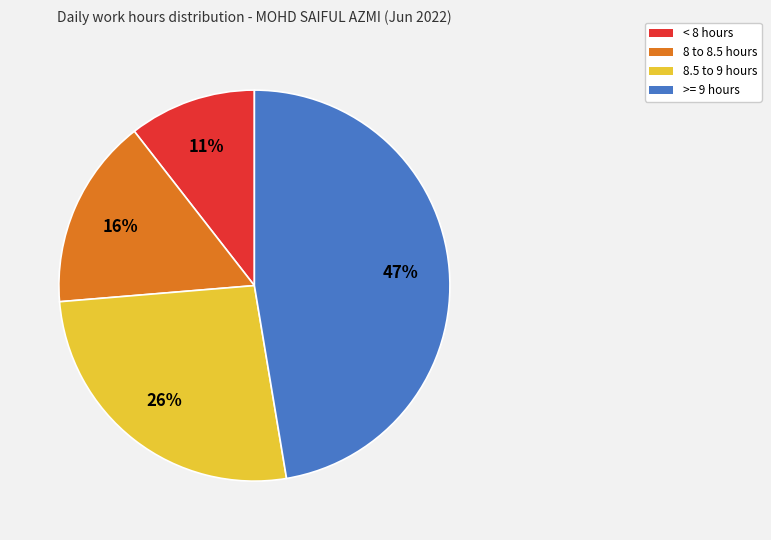

To the nearest percent, what is the average slice percentage?

25%